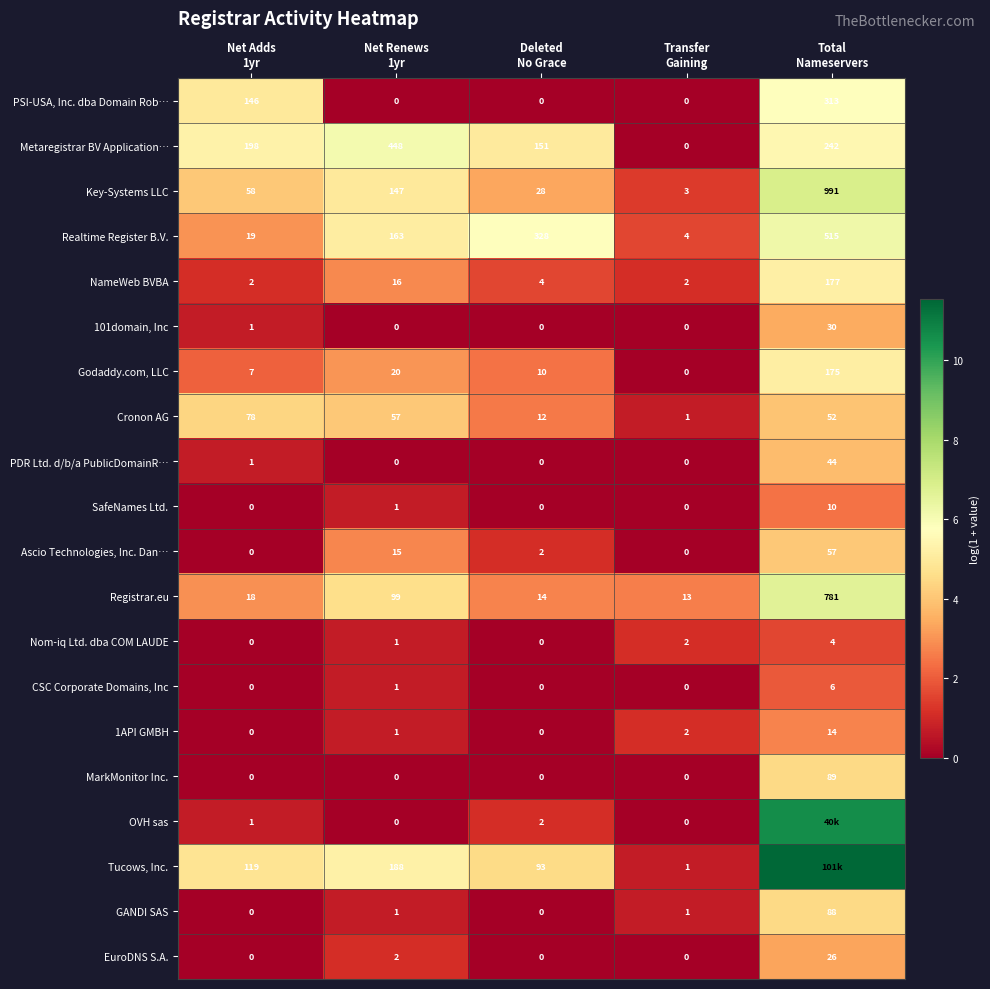

What is the total value across all series at Transfer
Gaining?

29.0